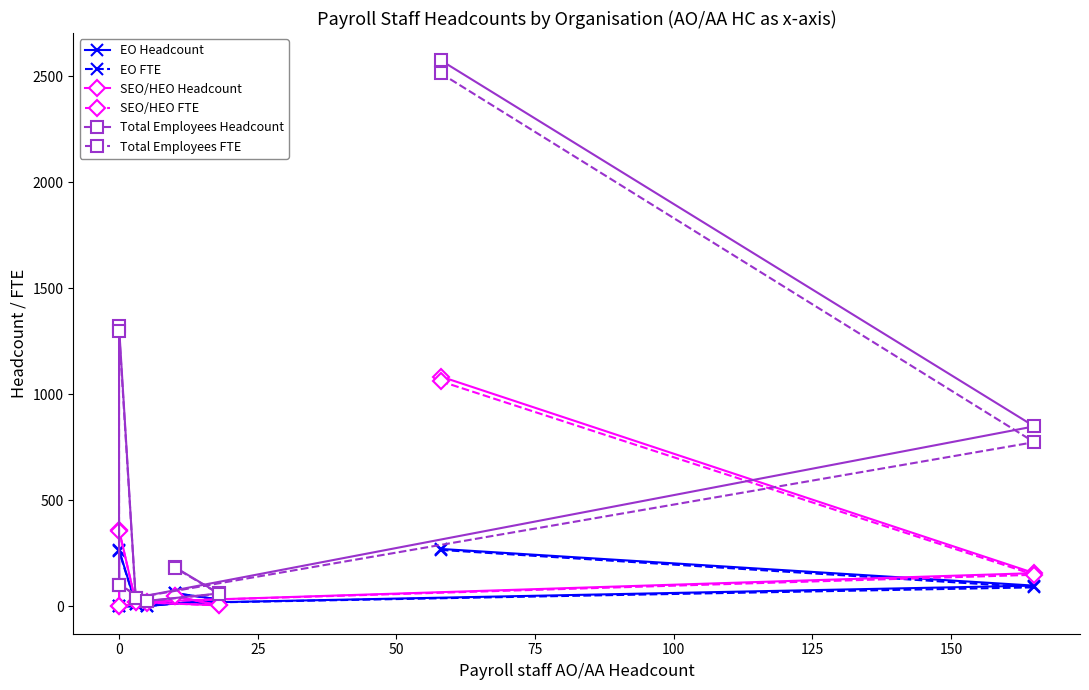

Which series has the largest range (max minus min)?

Total Employees Headcount